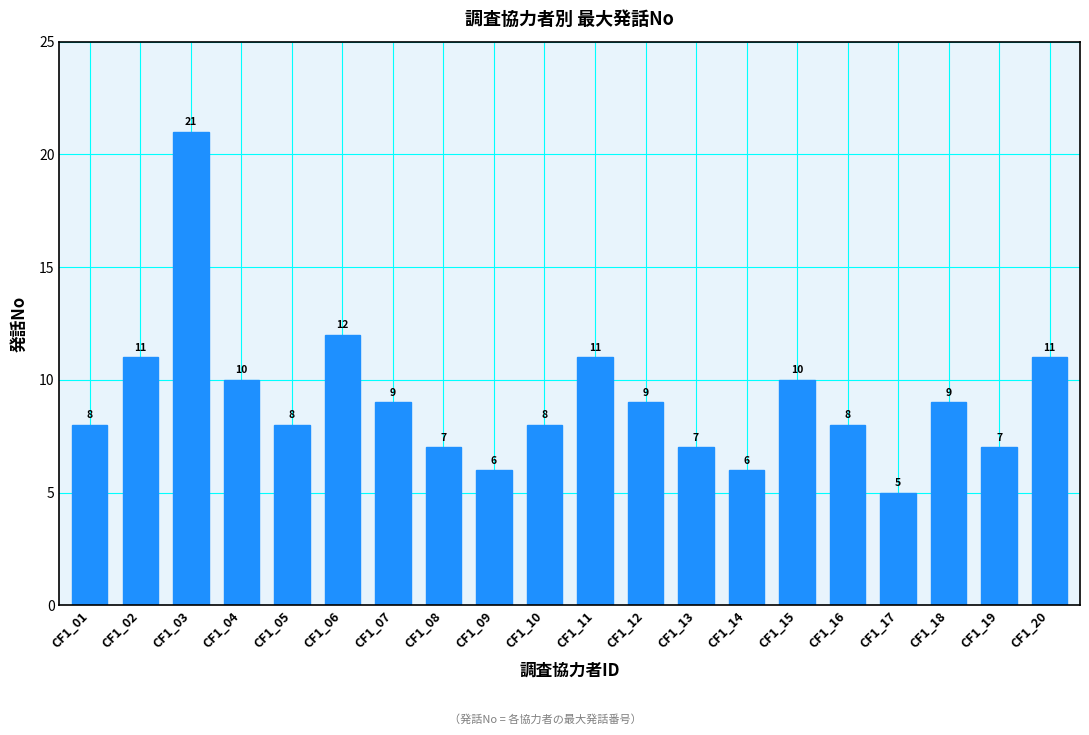

What is the maximum value shown in the chart?

21